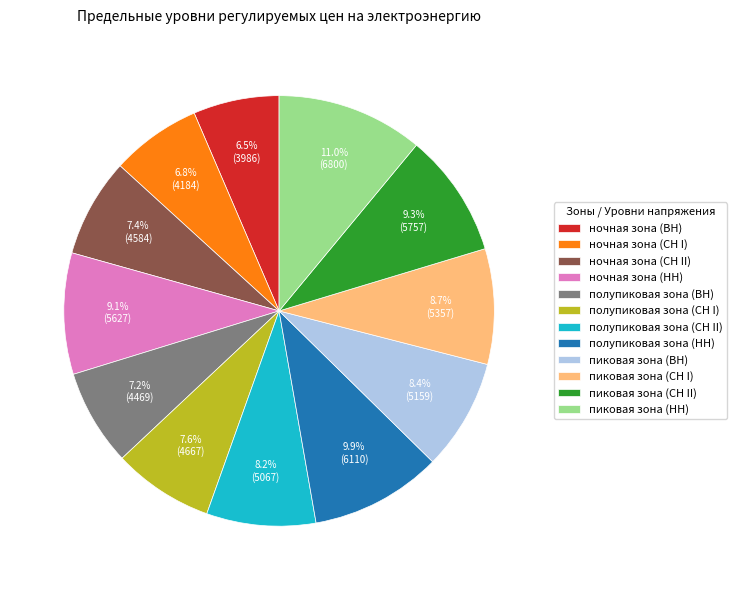

Combined, what portion of the pie is полупиковая зона (СН I) and ночная зона (СН II)?

15.0%